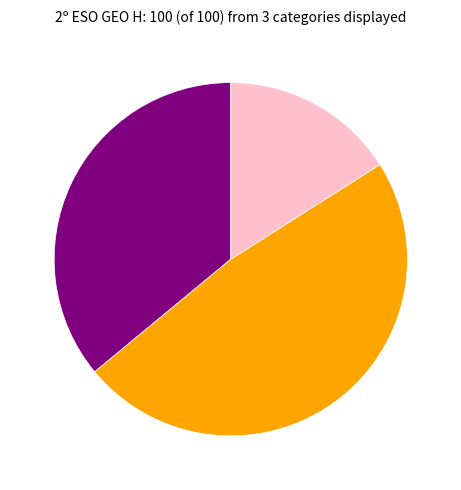

Does any single category account for the majority?

No